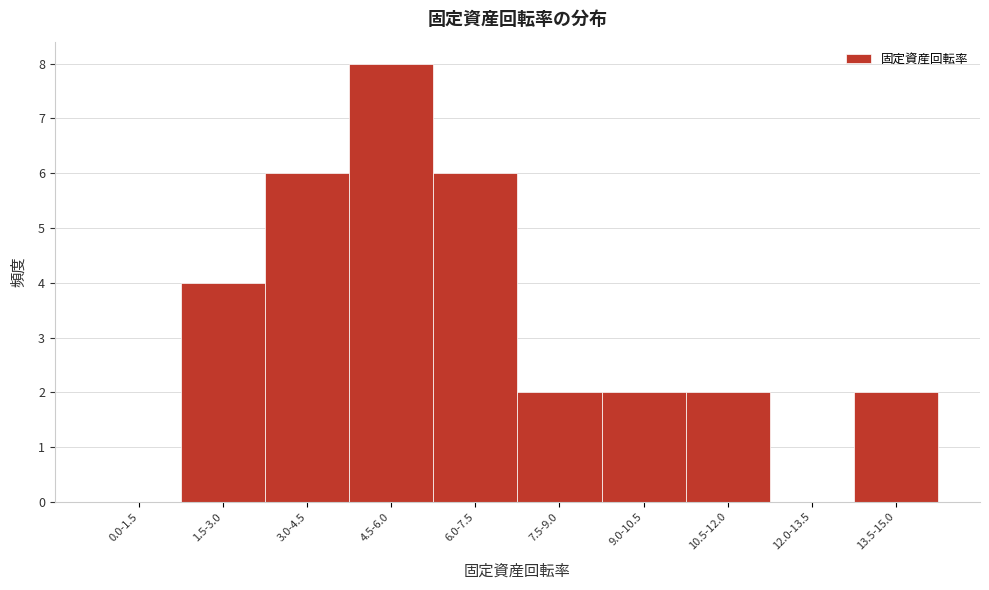

Reading left to right, list all the values displayed in this chart.

0.0-1.5=0	1.5-3.0=4	3.0-4.5=6	4.5-6.0=8	6.0-7.5=6	7.5-9.0=2	9.0-10.5=2	10.5-12.0=2	12.0-13.5=0	13.5-15.0=2